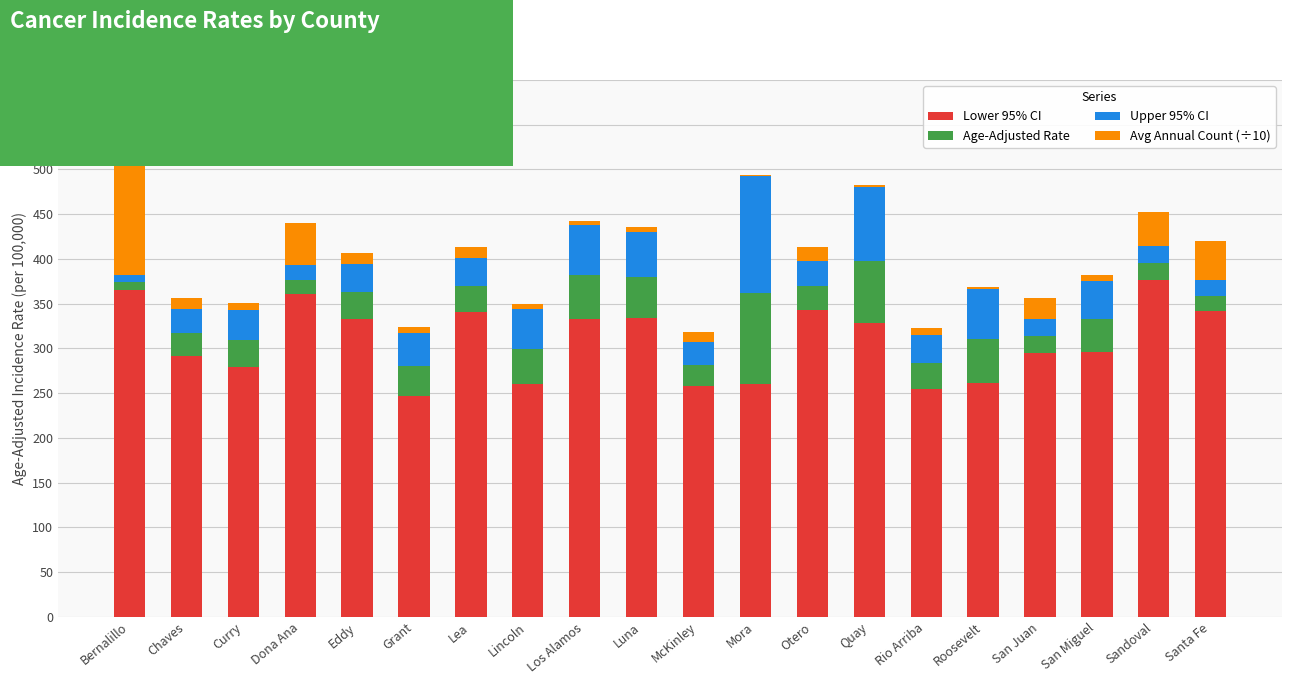

How many categories are shown in the chart?

20